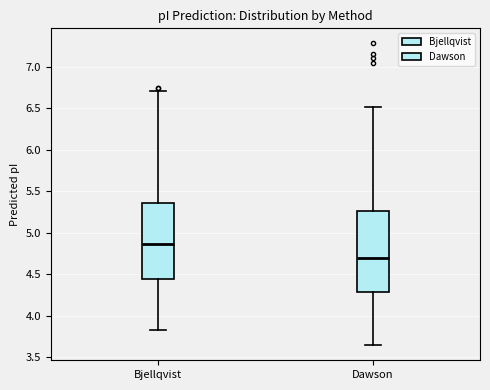

Reading left to right, transcribe this box plot: for each box, give where its median line is, the range the box spans, and where its two whiskers end, as read against the y-axis. The values are not printed on the chart, so give them approximately, as read against the axis.

Bjellqvist: median 4.85, box 4.45 to 5.35, whiskers 3.80 to 6.70
Dawson: median 4.70, box 4.30 to 5.25, whiskers 3.65 to 6.50